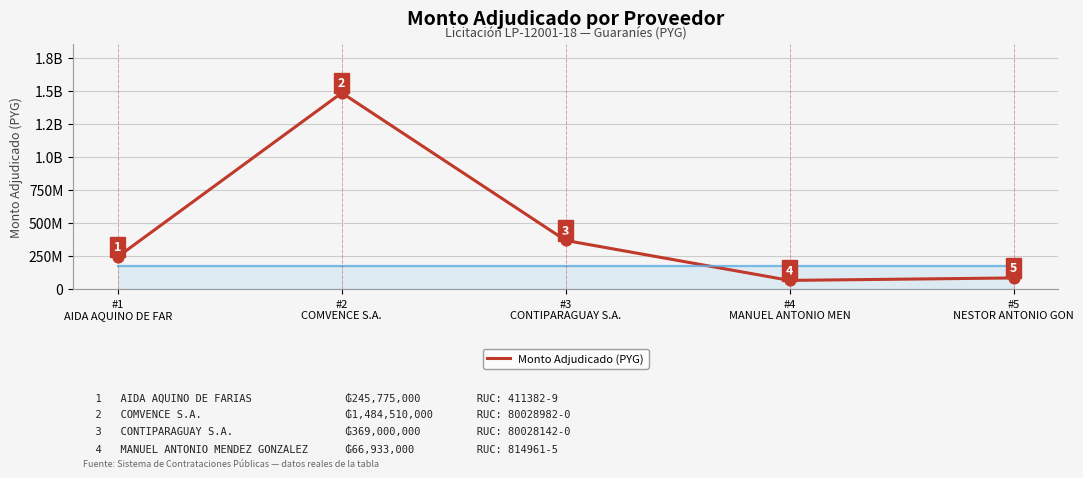

Between #5
NESTOR ANTONIO GON and #1
AIDA AQUINO DE FAR, which is larger?

#1
AIDA AQUINO DE FAR